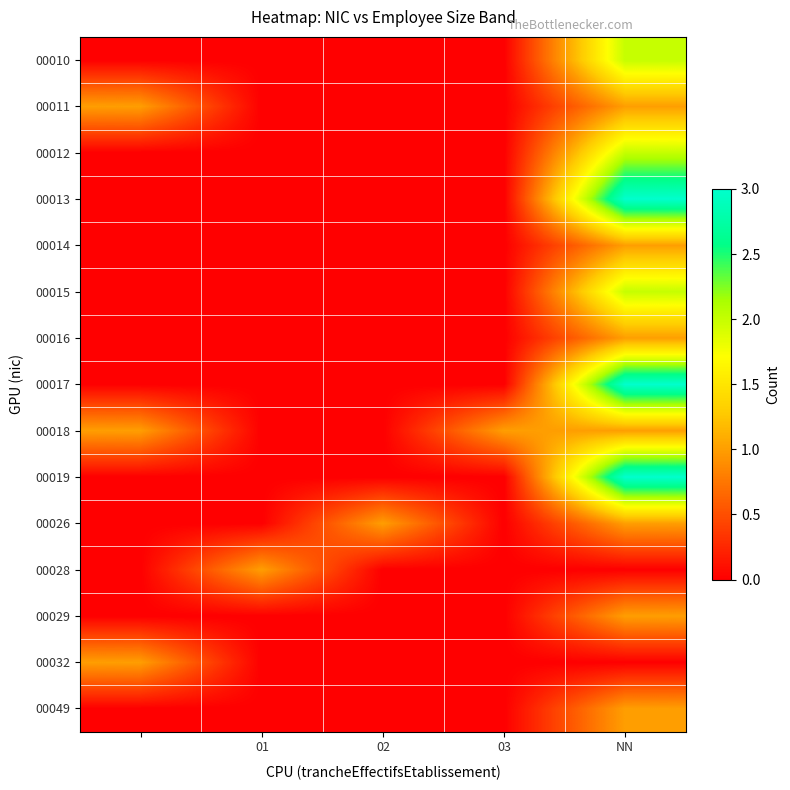

Which series has the largest total across all categories?

00013